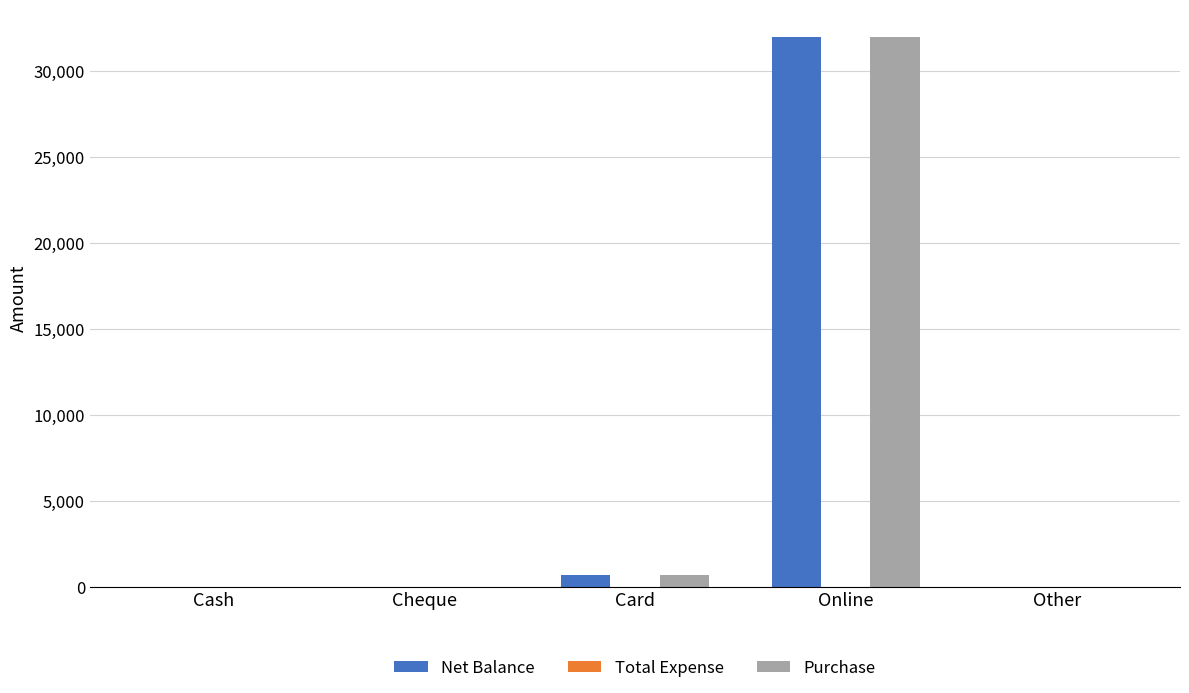

Reading right to left, what are all the values shown in this chart?

Net Balance: Other=0	Online=32000	Card=650	Cheque=0	Cash=0
Purchase: Other=0	Online=32000	Card=650	Cheque=0	Cash=0